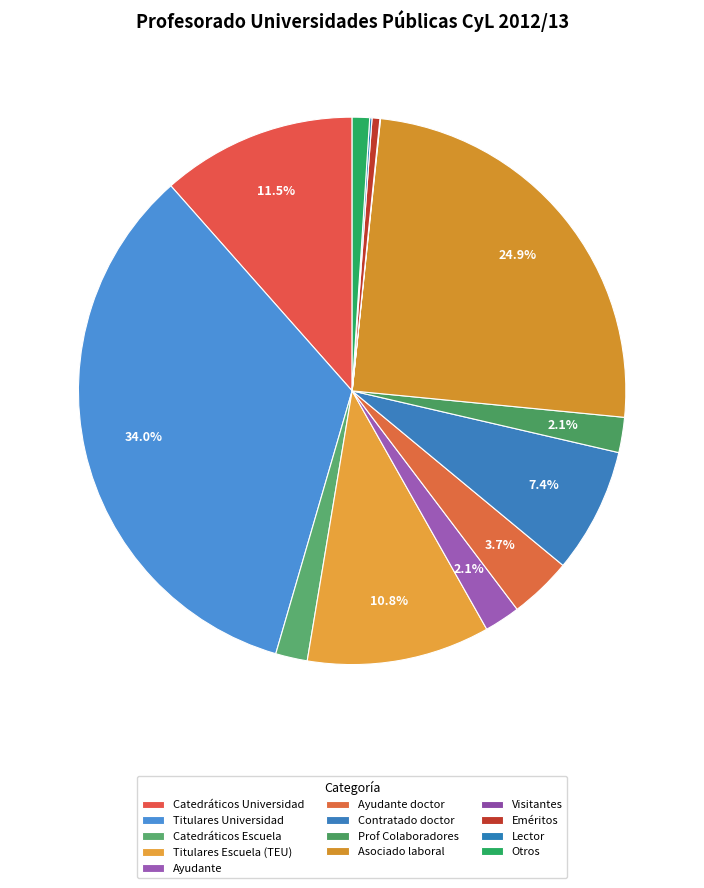

To the nearest percent, what is the difference between the Titulares Universidad and Catedráticos Escuela slice percentages?

32%